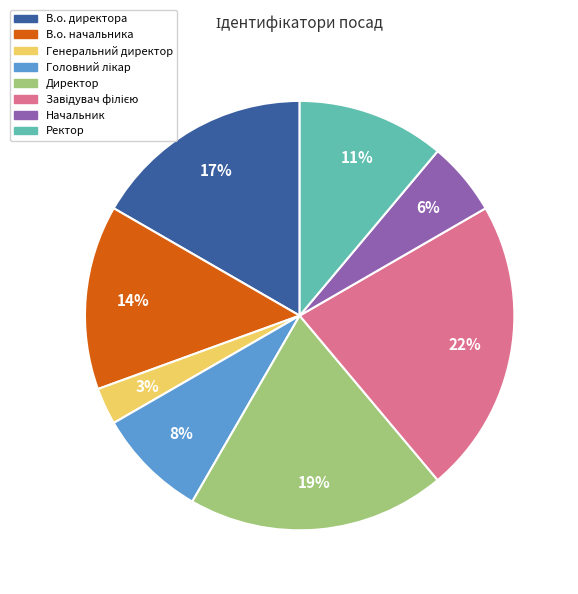

Do В.о. начальника and Ректор together represent more than half of the pie?

No